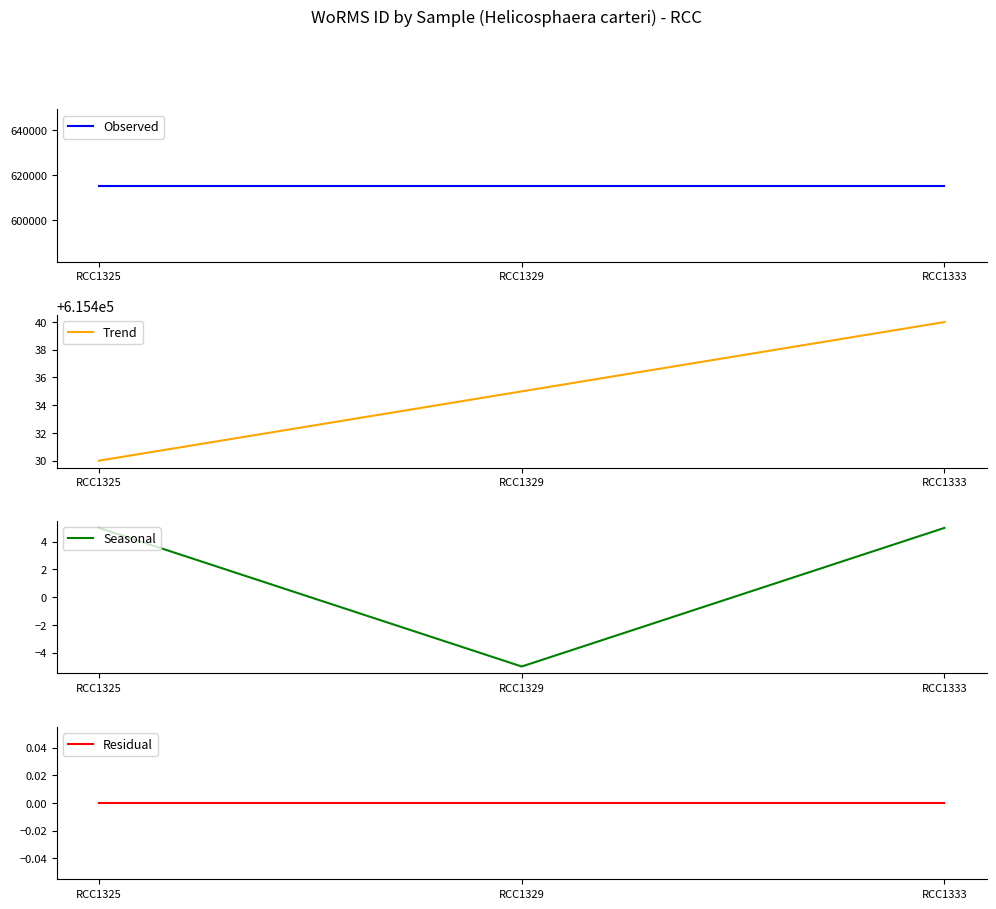

How many lines are shown in the chart?

4